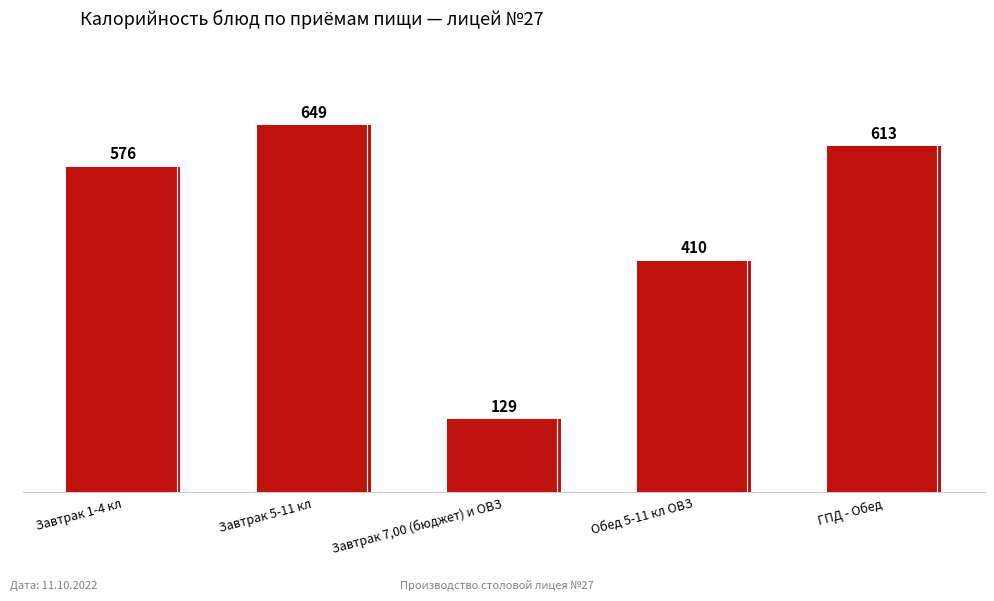

Between Завтрак 5-11 кл and ГПД - Обед, which is larger?

Завтрак 5-11 кл